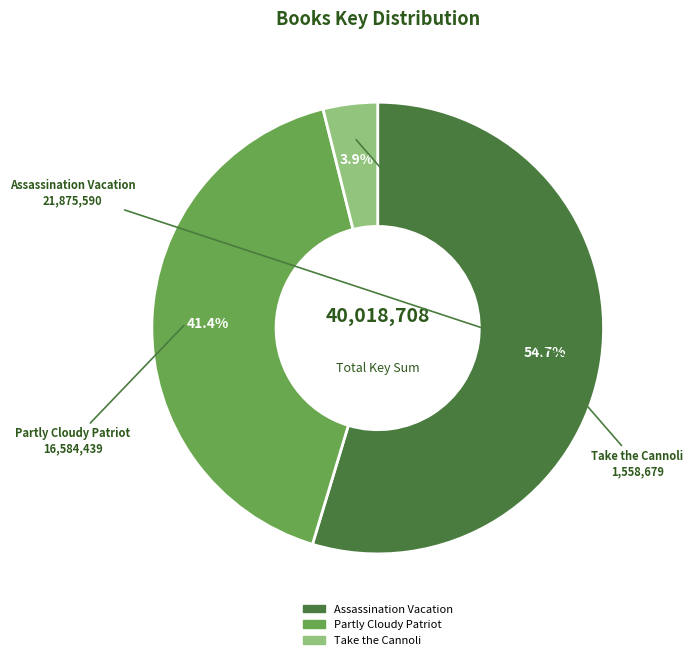

What is the ratio of the value at Assassination Vacation to the value at Partly Cloudy Patriot?

1.3